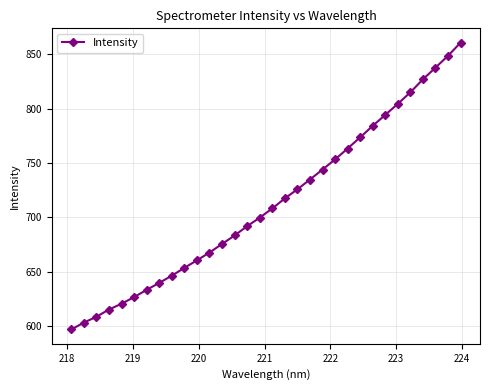

What is the sum of all values?

22817.7